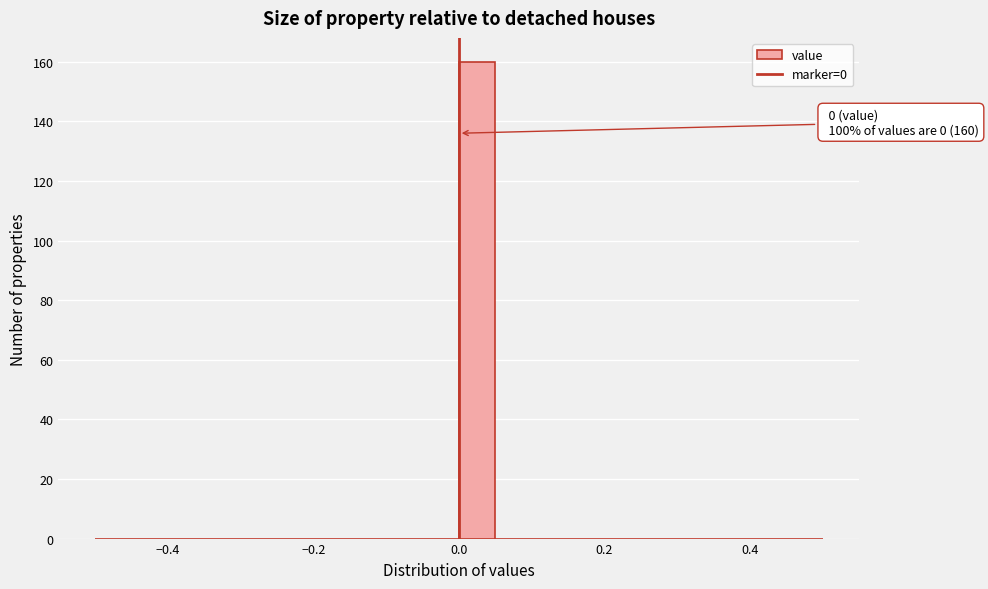

Read against the x-axis, roughly where is the centre of the tallest bar?

0.02